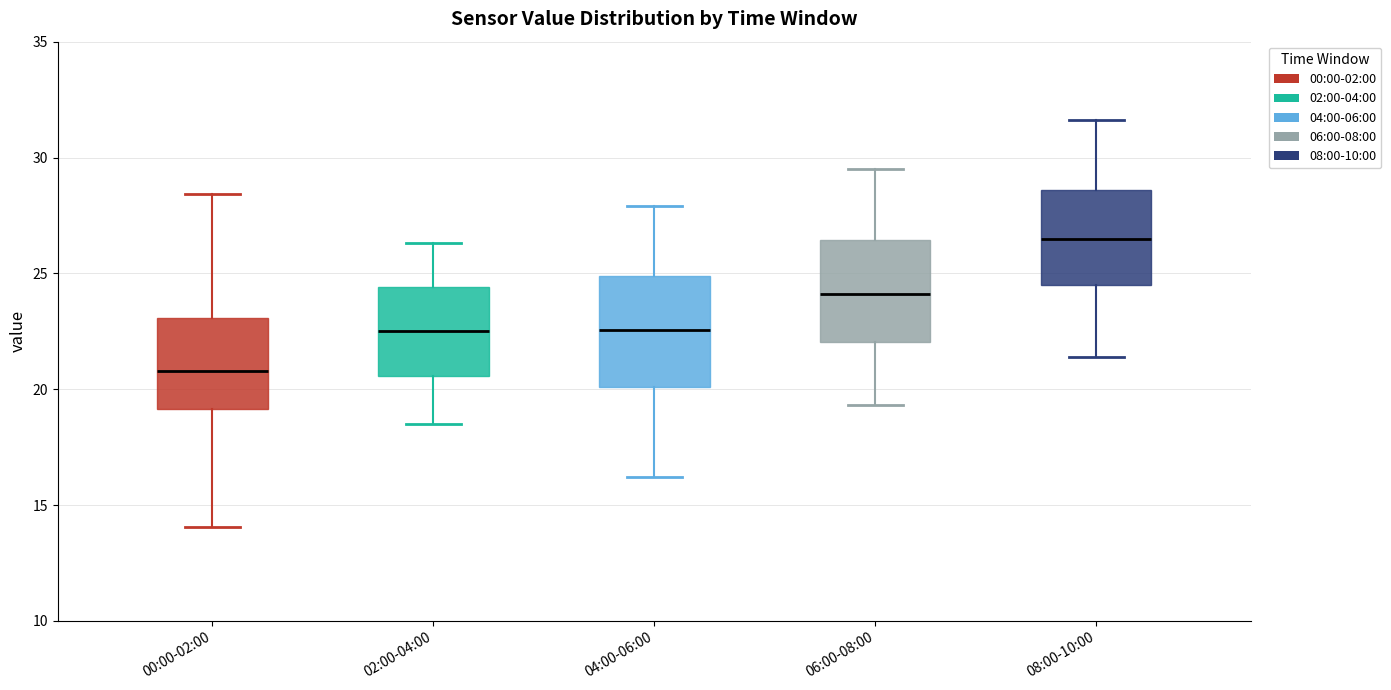

Reading left to right, transcribe this box plot: for each box, give where its median line is, the range the box spans, and where its two whiskers end, as read against the y-axis. The values are not printed on the chart, so give them approximately, as read against the axis.

00:00-02:00: median 21.0, box 19.0 to 23.0, whiskers 14.0 to 28.5
02:00-04:00: median 22.5, box 20.5 to 24.5, whiskers 18.5 to 26.5
04:00-06:00: median 22.5, box 20.0 to 25.0, whiskers 16.0 to 28.0
06:00-08:00: median 24.0, box 22.0 to 26.5, whiskers 19.5 to 29.5
08:00-10:00: median 26.5, box 24.5 to 28.5, whiskers 21.5 to 31.5